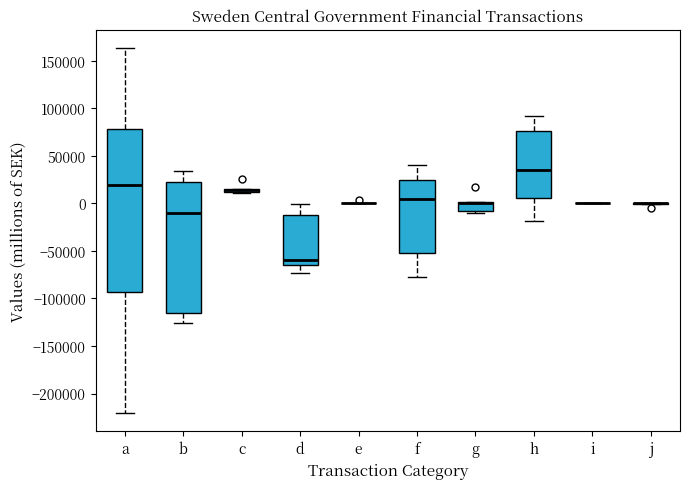

Where is the upper edge of the box for g on the y-axis? The values are not printed on the chart, so give them approximately, as read against the axis.

0